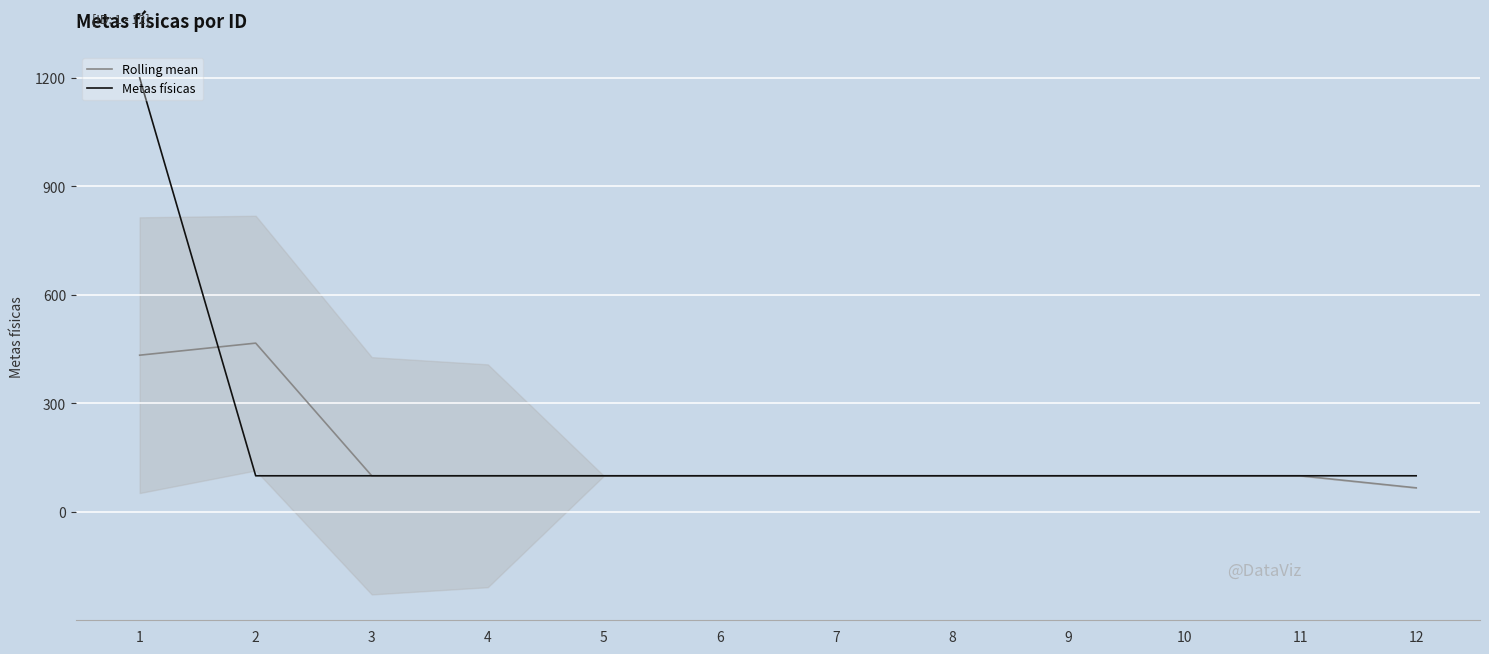

Does the chart display data point markers on the line(s)?

No